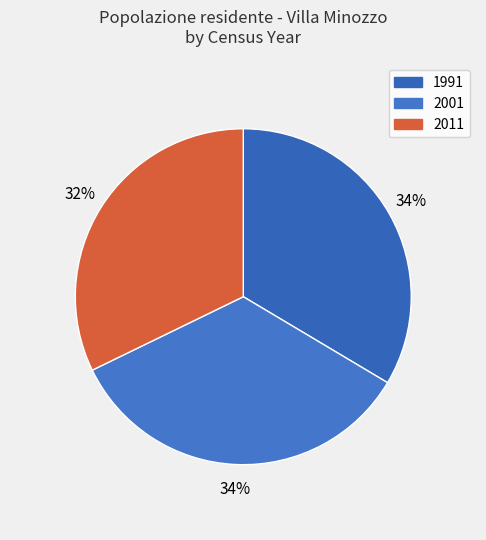

What percentage is the 1991 slice, to the nearest percent?

34%